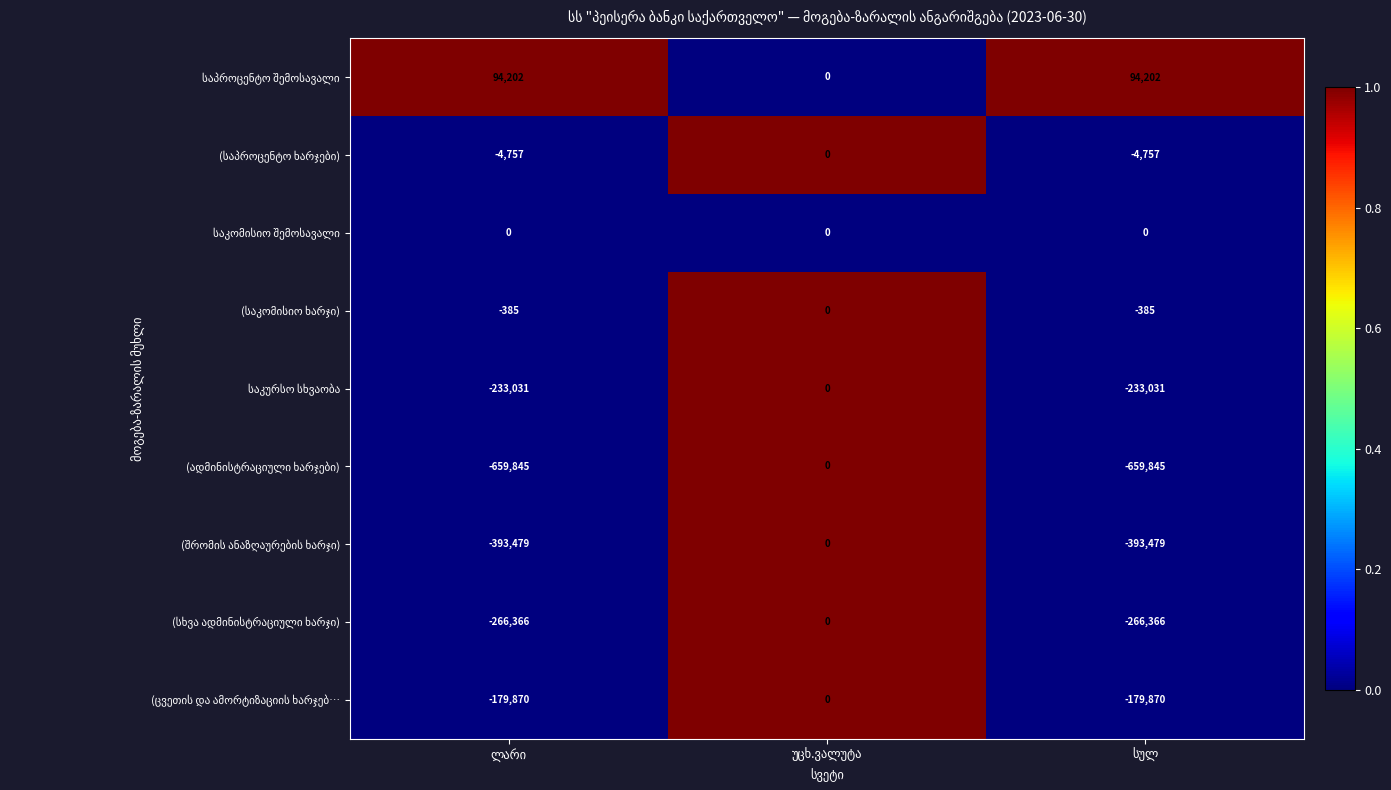

What is the minimum value shown in the chart?

-659845